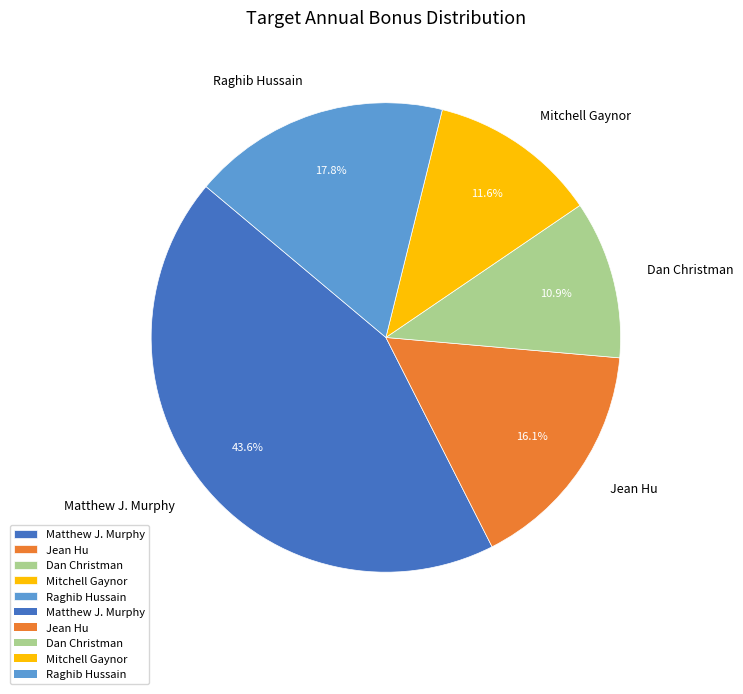

To the nearest percent, what percentage of the pie is Matthew J. Murphy?

44%